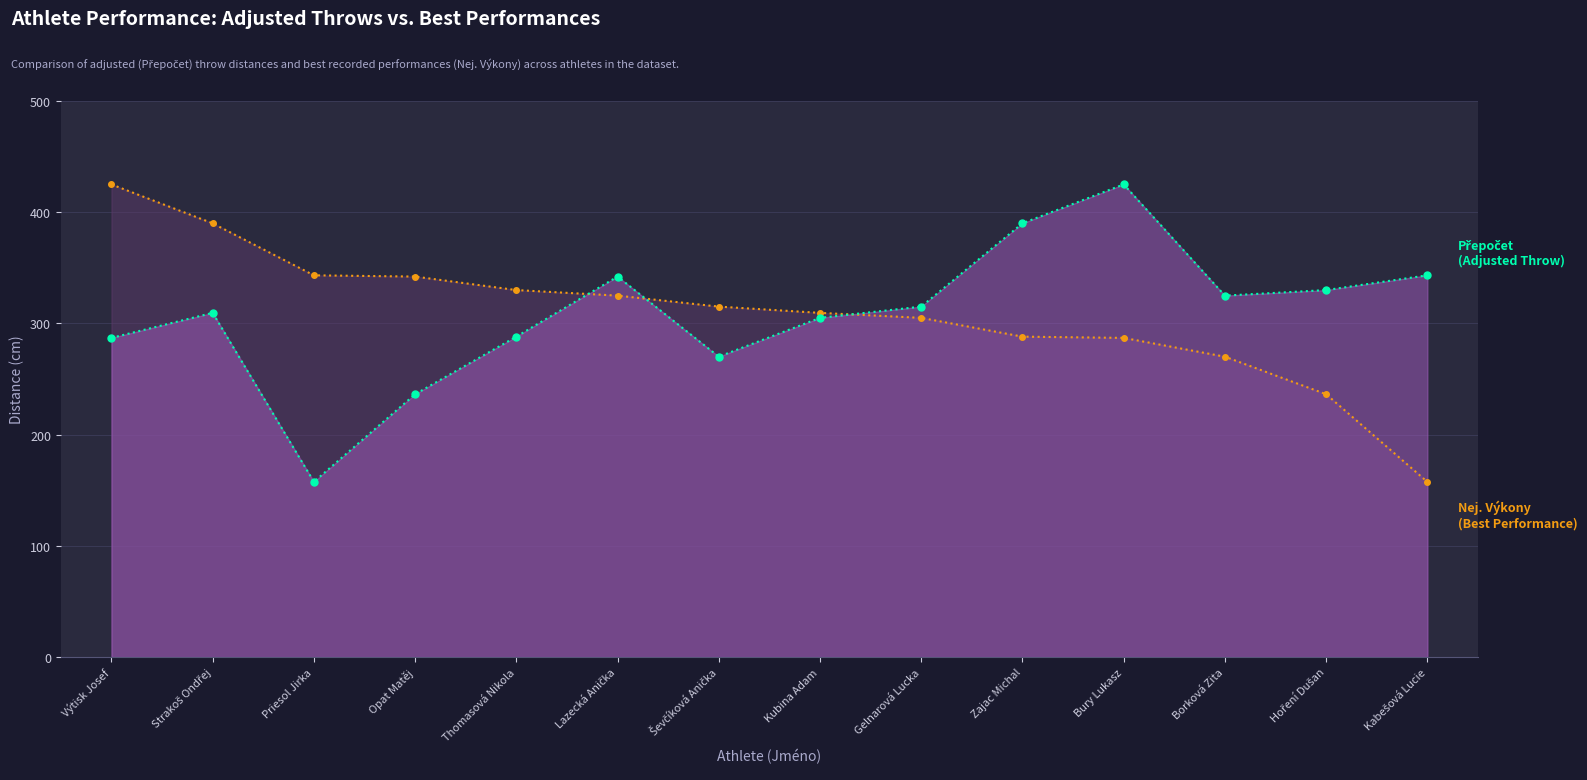

Which label corresponds to the largest value in the chart?

Výtisk Josef